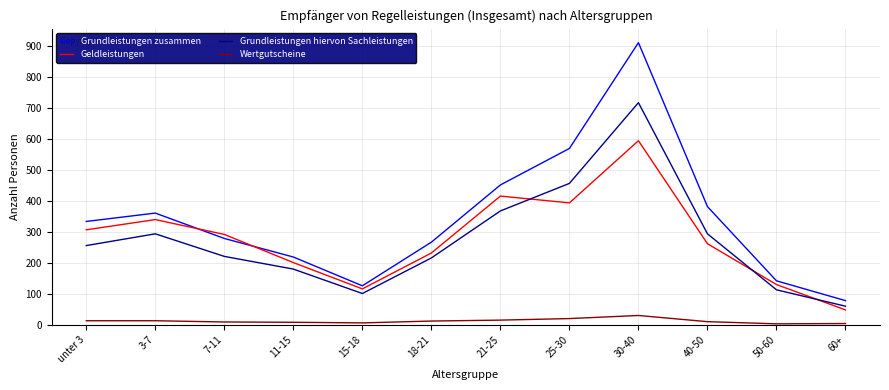

At which label is Grundleistungen zusammen closest to 495?

21-25